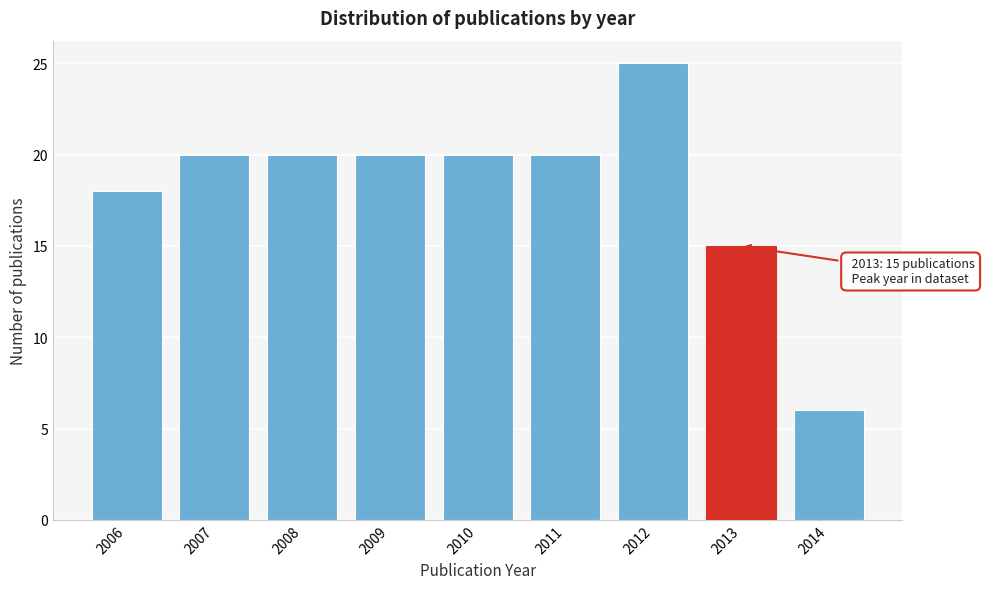

Reading left to right, what are all the values shown in this chart?

18	20	20	20	20	20	25	15	6